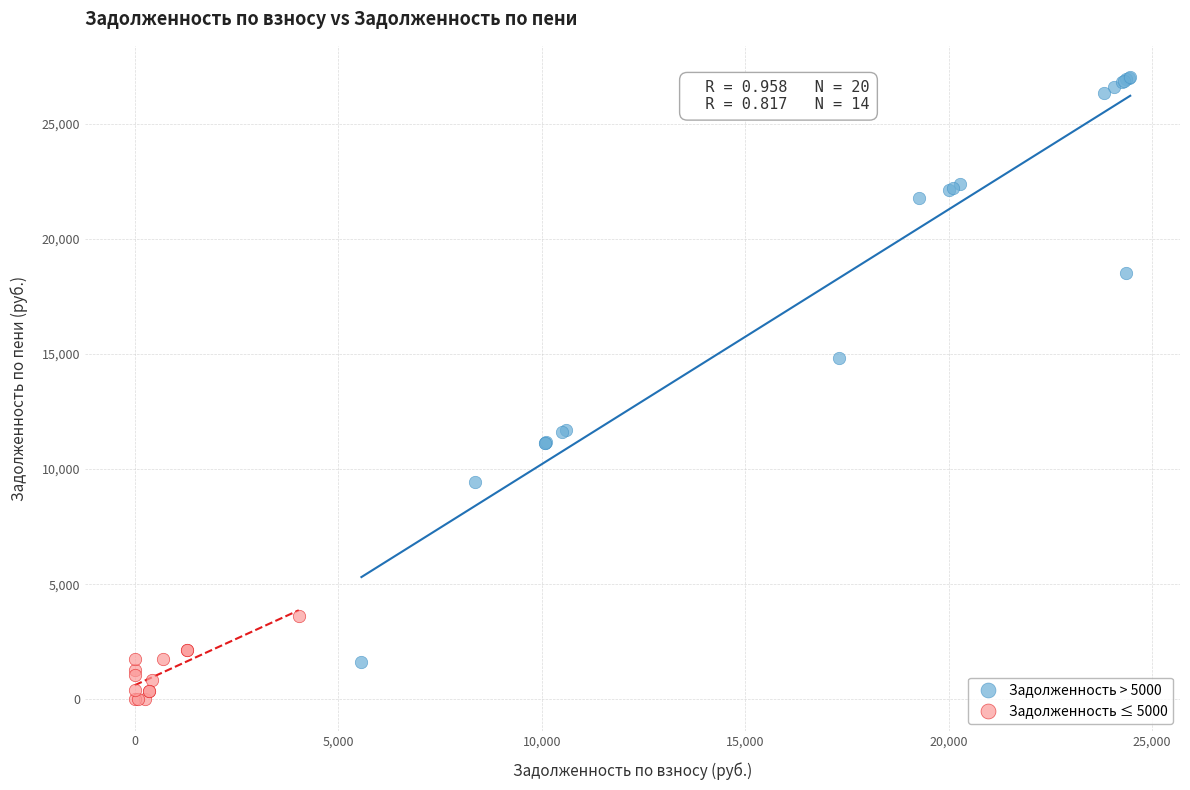

Which series has the largest Y range (max minus min)?

Задолженность > 5000